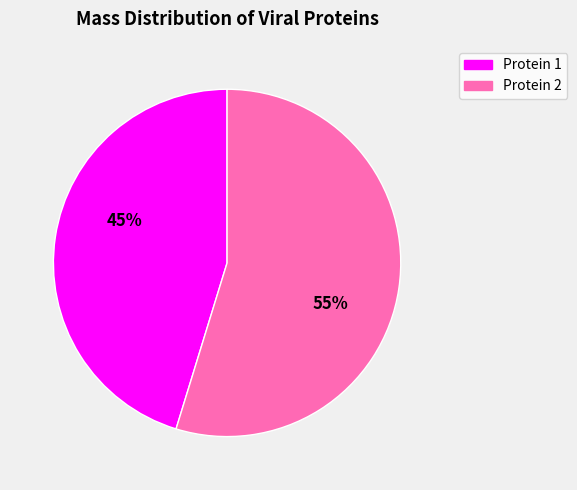

To the nearest percent, what is the combined percentage of Protein 2 and Protein 1?

100%